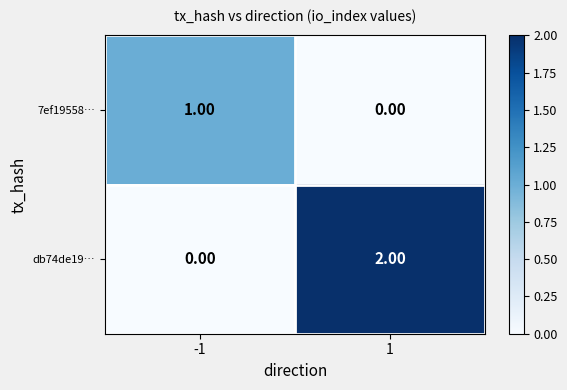

Which series has the largest total across all categories?

db74de19…